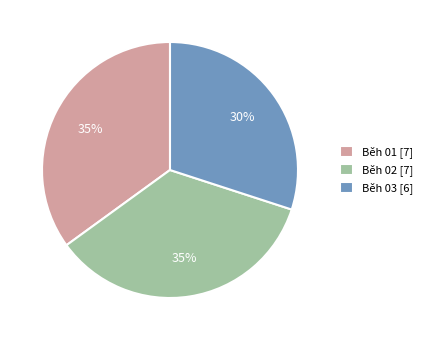

Is it true that Běh 01 is 35% of the pie?

True